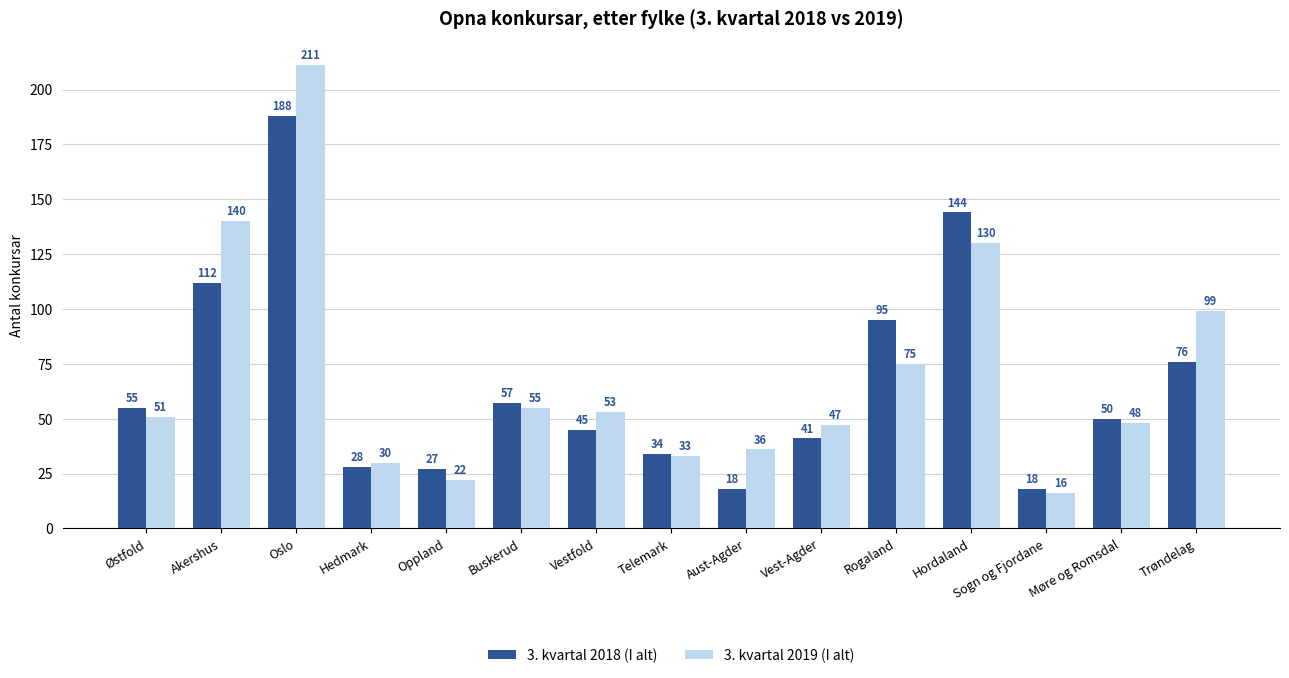

What is the sum of the 3. kvartal 2019 (I alt) values at Buskerud and Trøndelag?

154